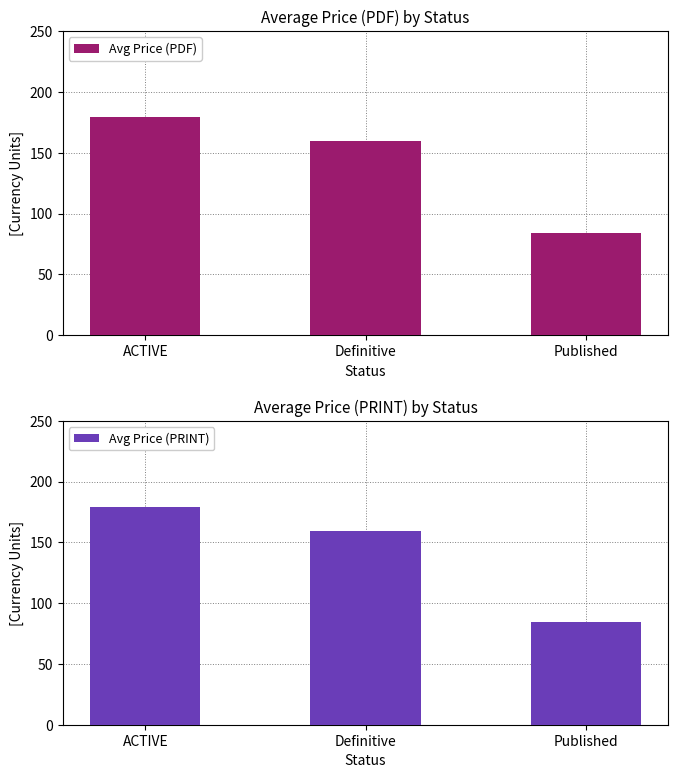

What is the minimum value for Avg Price (PRINT)?

84.1